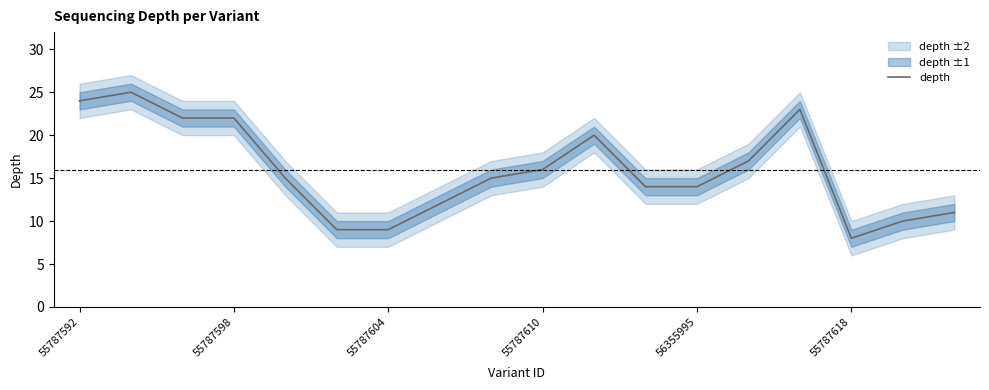

What is the highest value of the depth series?

25